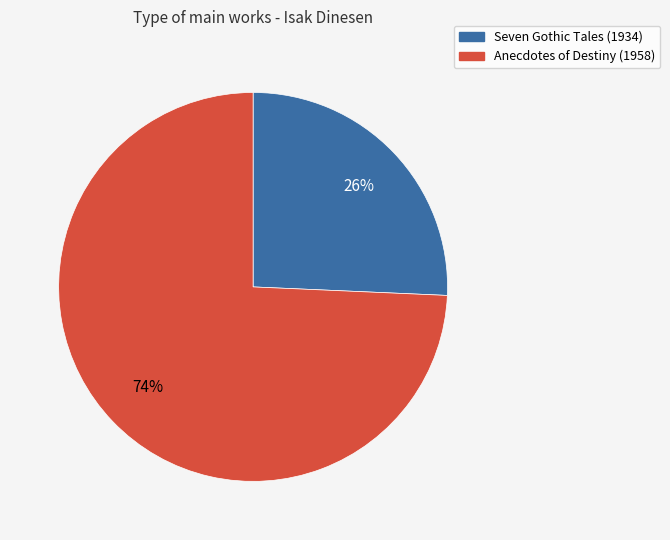

What is the smallest slice in the pie chart?

Seven Gothic Tales (1934)